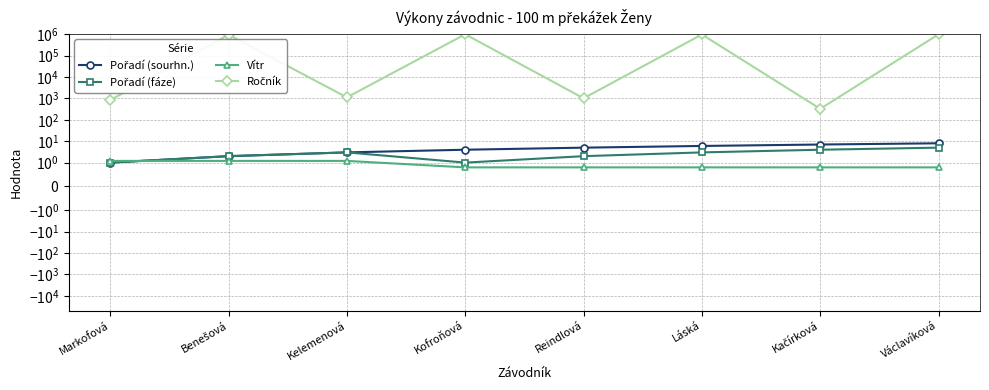

Rank the categories by Ročník value from highest to lowest.

Kofroňová, Václavíková, Láská, Benešová, Kelemenová, Reindlová, Markofová, Kačírková